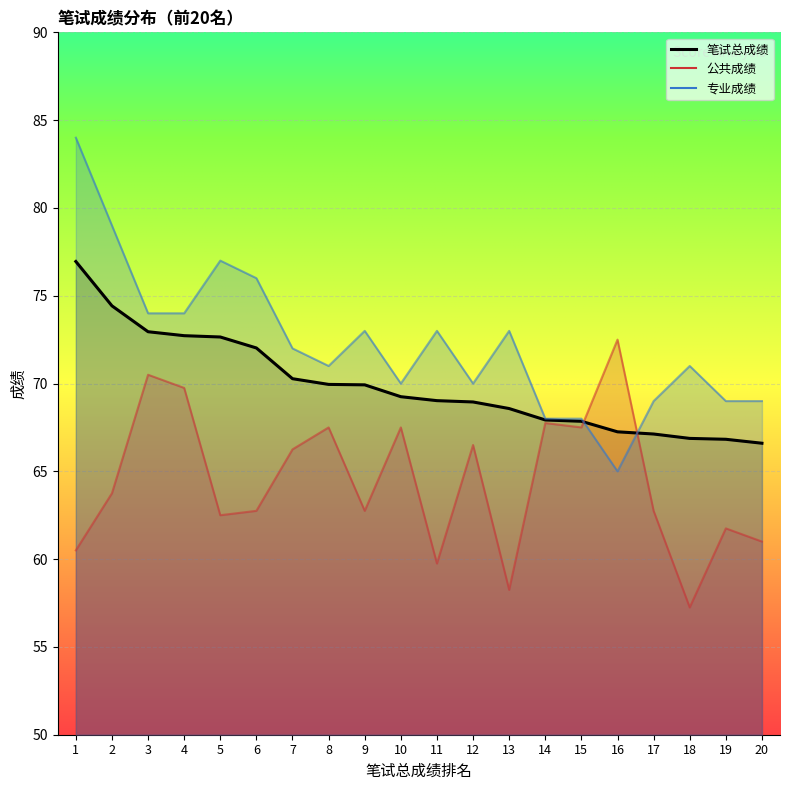

Does the chart display data point markers on the line(s)?

No